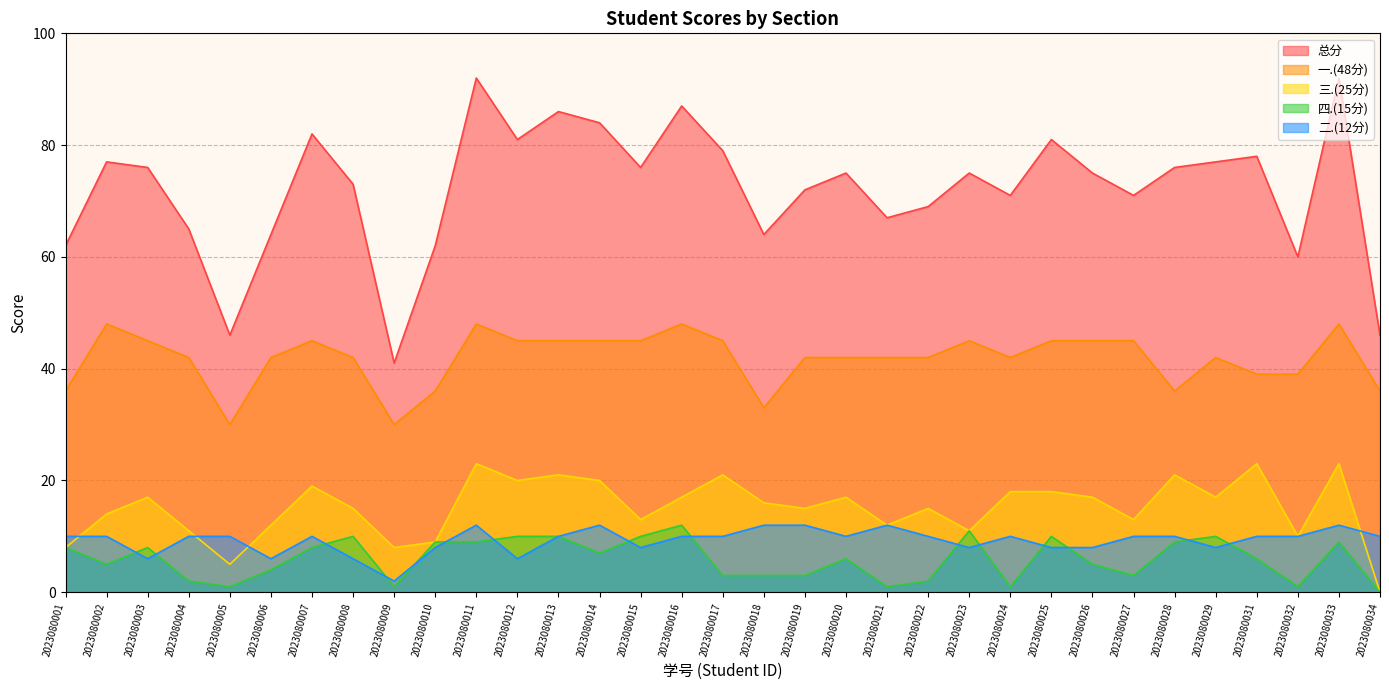

How many interior local valleys does the 三.(25分) series have?

10